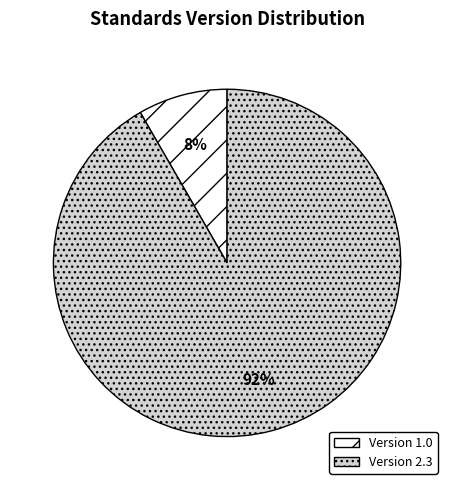

To the nearest percent, what is the average slice percentage?

50%